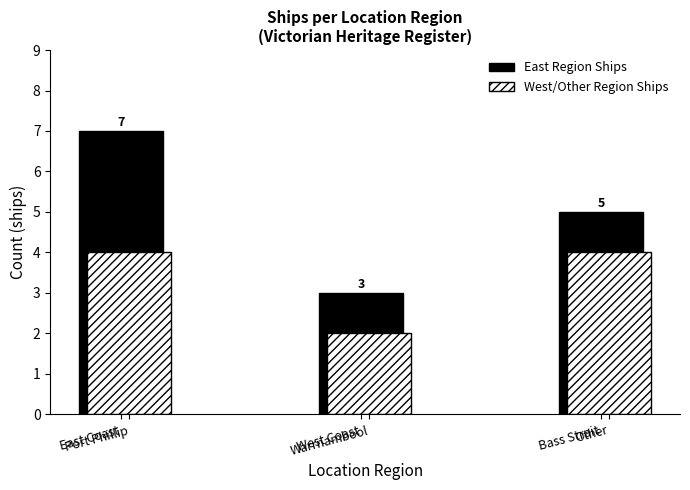

Rank the series by their average value, from lowest to highest.

West/Other Region Ships, East Region Ships